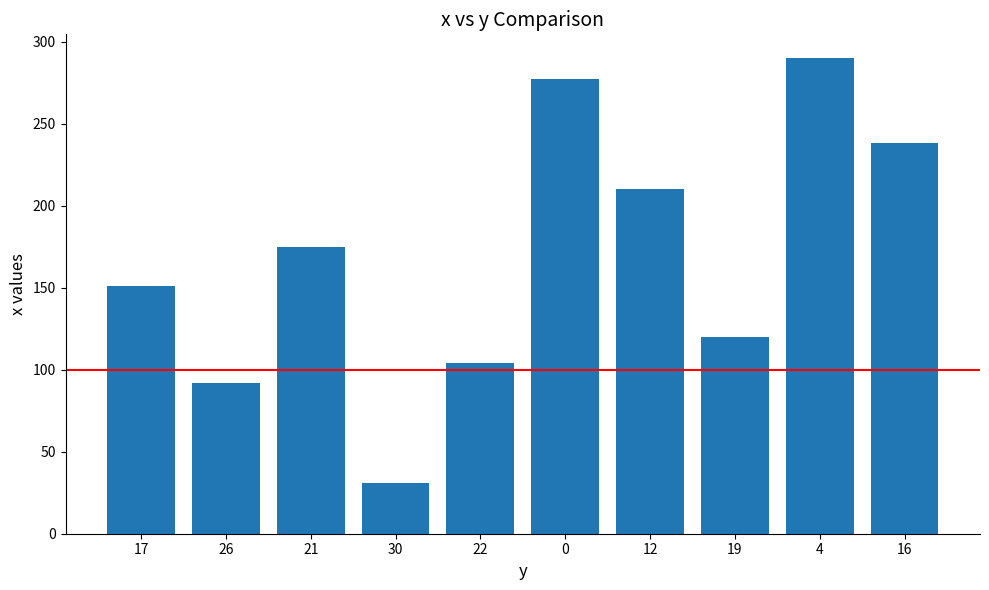

Count the number of categories in the chart.

10